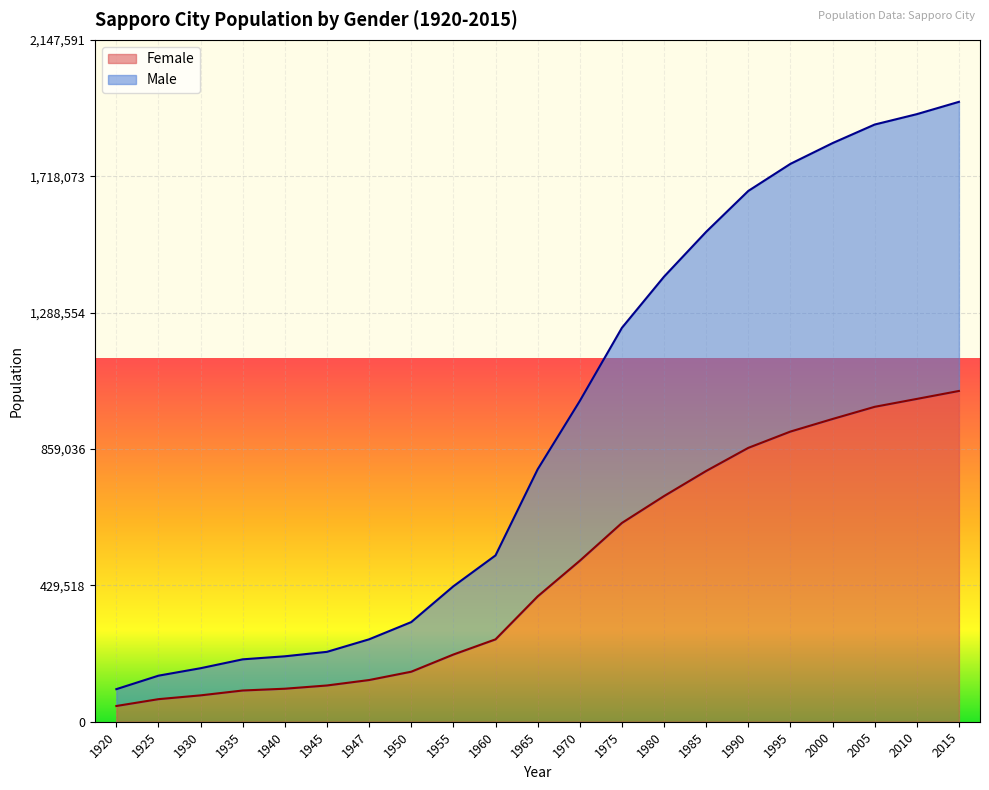

Reading left to right, extract all data points from this chart.

Male: 102580	145065	168576	196541	206103	220139	259602	313850	426620	523839	794908	1010123	1240613	1401757	1542979	1671742	1757025	1822368	1880863	1913545	1952356
Female: 49562	71085	83067	98391	103991	114185	131338	157560	211679	259472	394763	506966	626080	710700	789763	862557	913855	953485	991809	1016695	1041742